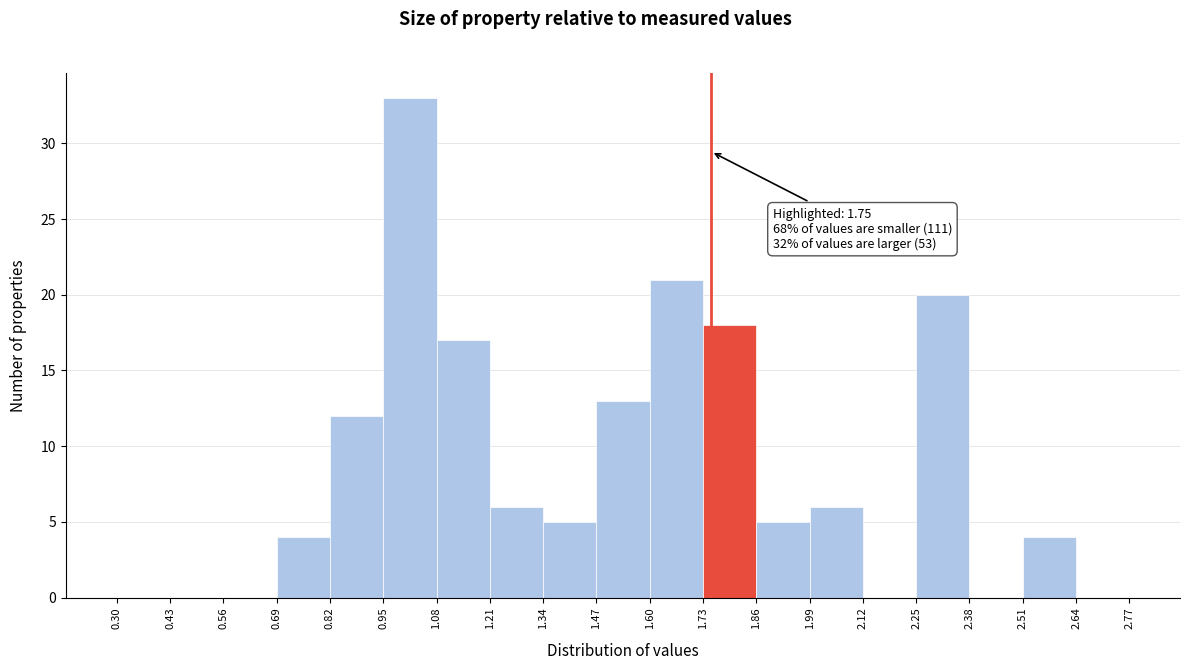

Which range on the x-axis has the tallest bar?

0.95 to 1.08